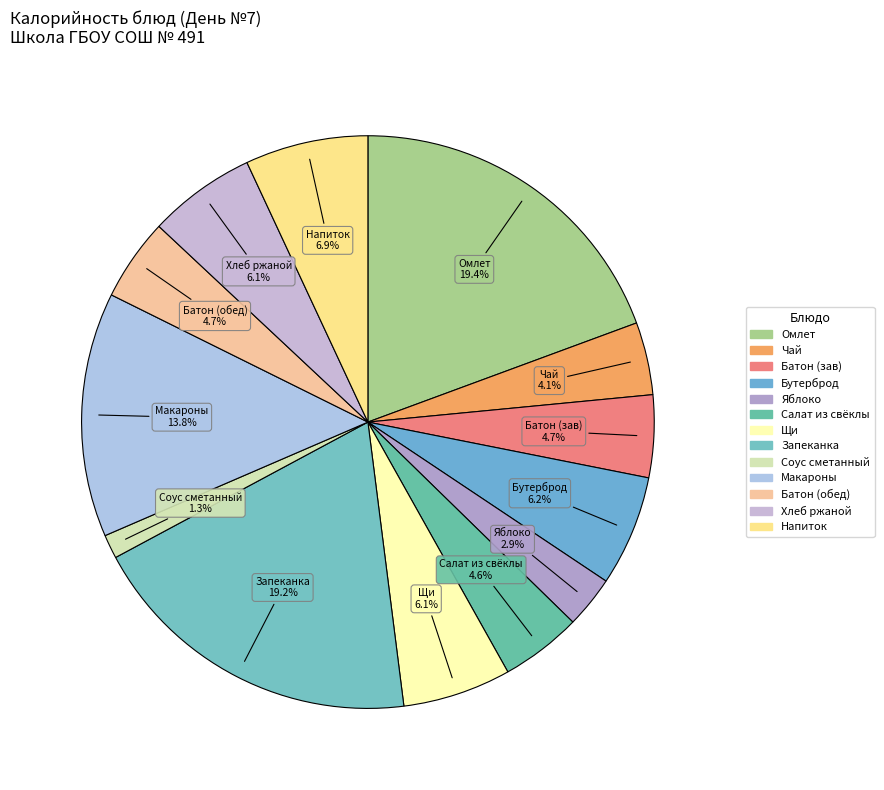

Count the number of slices in the pie.

13